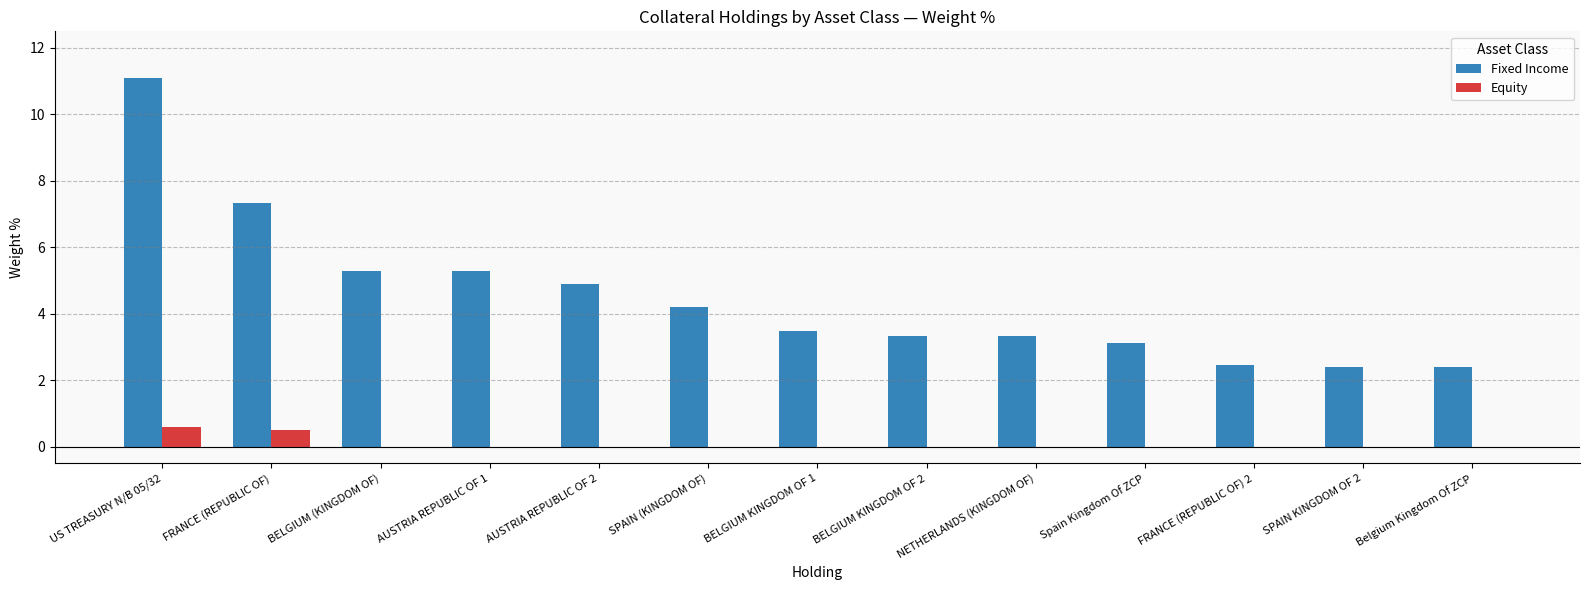

At which label does Fixed Income reach its peak?

US TREASURY N/B 05/32